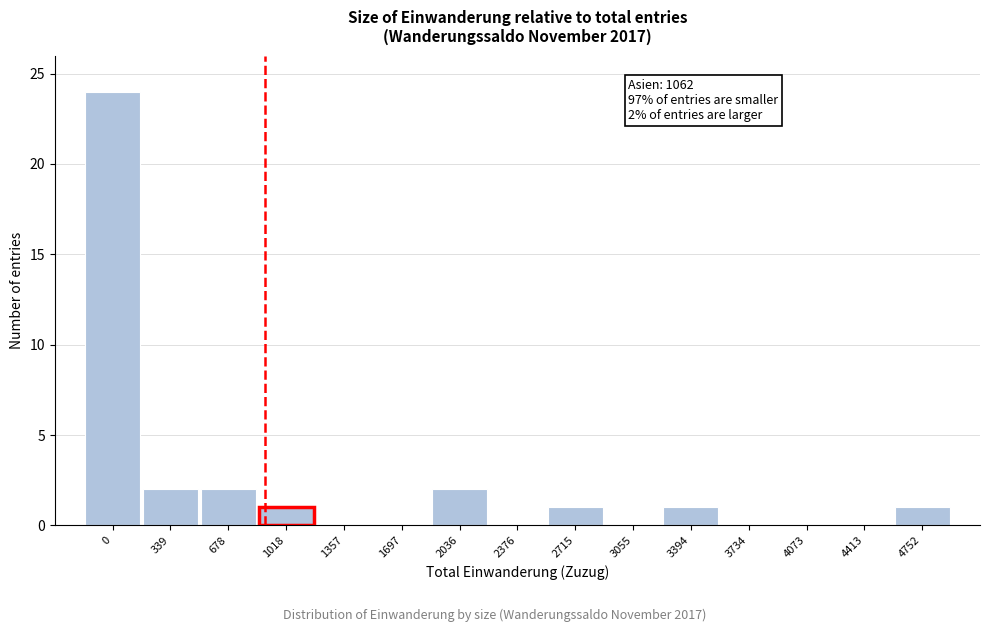

Reading right to left, what are all the values shown in this chart?

4752=1	4413=0	4073=0	3734=0	3394=1	3055=0	2715=1	2376=0	2036=2	1697=0	1357=0	1018=1	678=2	339=2	0=24